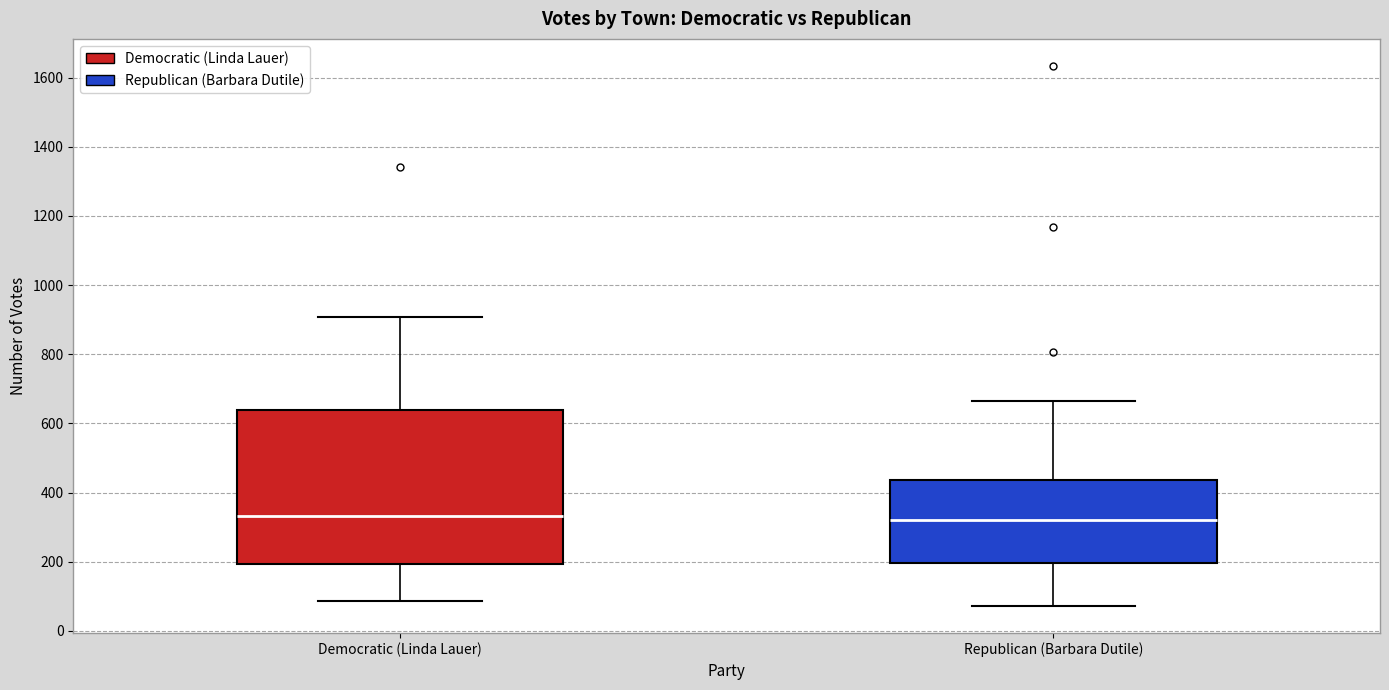

Reading left to right, read every box against the y-axis: the position of its median line, the range the box covers, and the ends of its whiskers. The values are not printed on the chart, so give them approximately, as read against the axis.

Democratic (Linda Lauer): median 340, box 200 to 640, whiskers 80 to 900
Republican (Barbara Dutile): median 320, box 200 to 440, whiskers 80 to 660